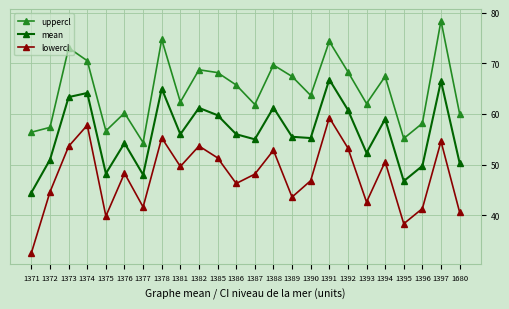

At which category does mean reach its first local valley?

1375